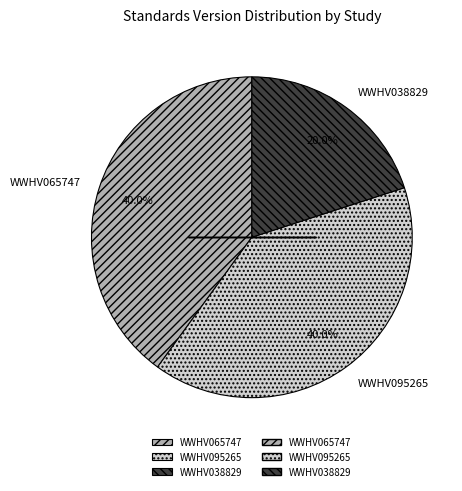

Is there a majority slice in this chart?

No